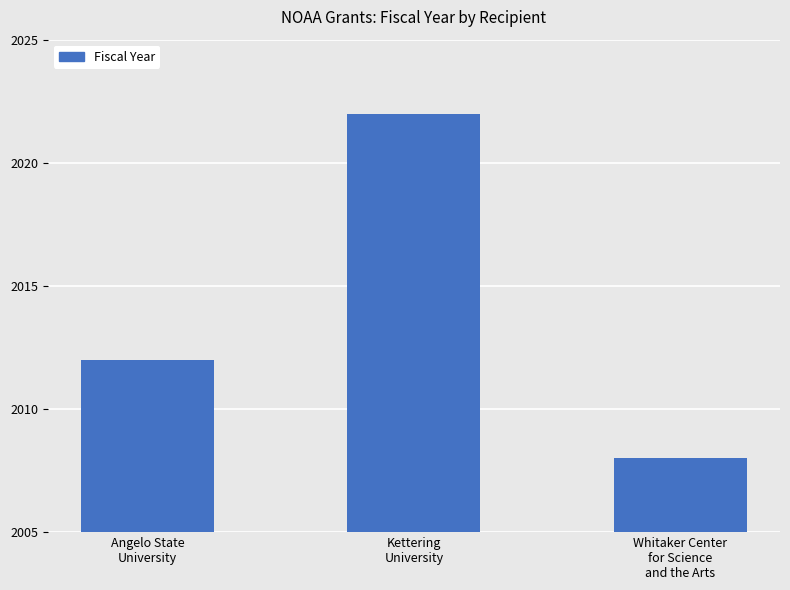

What is the ratio of the value at Whitaker Center
for Science
and the Arts to the value at Angelo State
University?

1.0